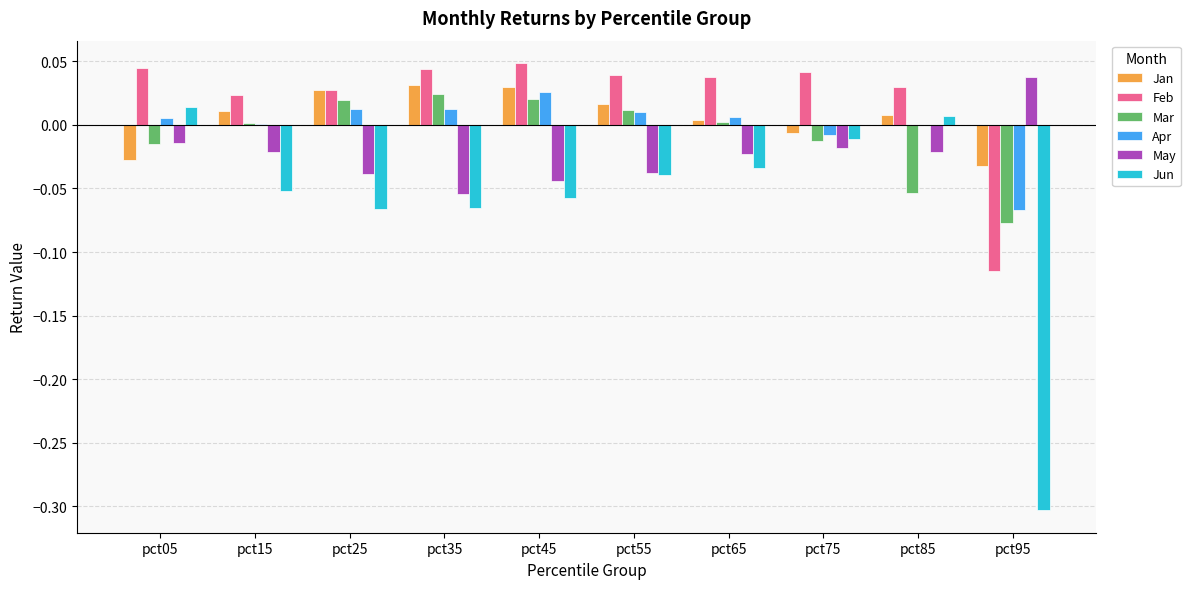

Are the bars grouped side by side (vs. stacked)?

Yes